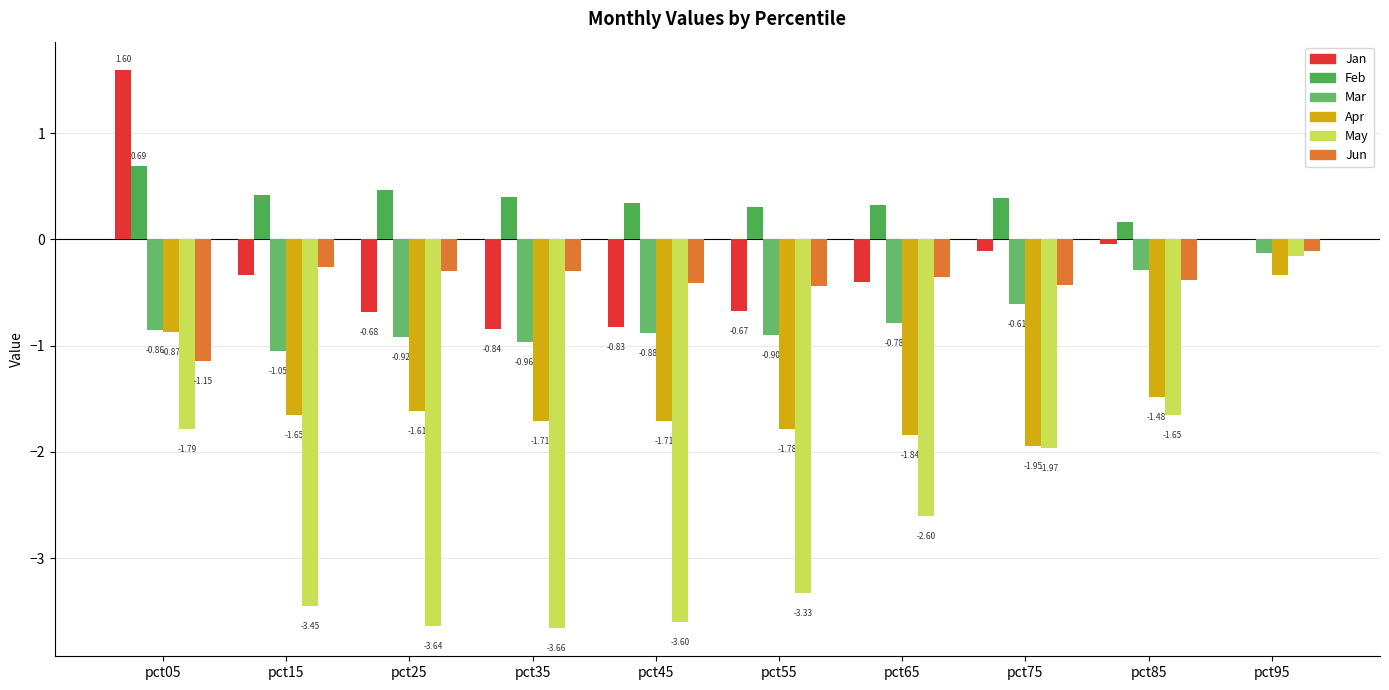

What is the sum of all Mar values?

-7.4